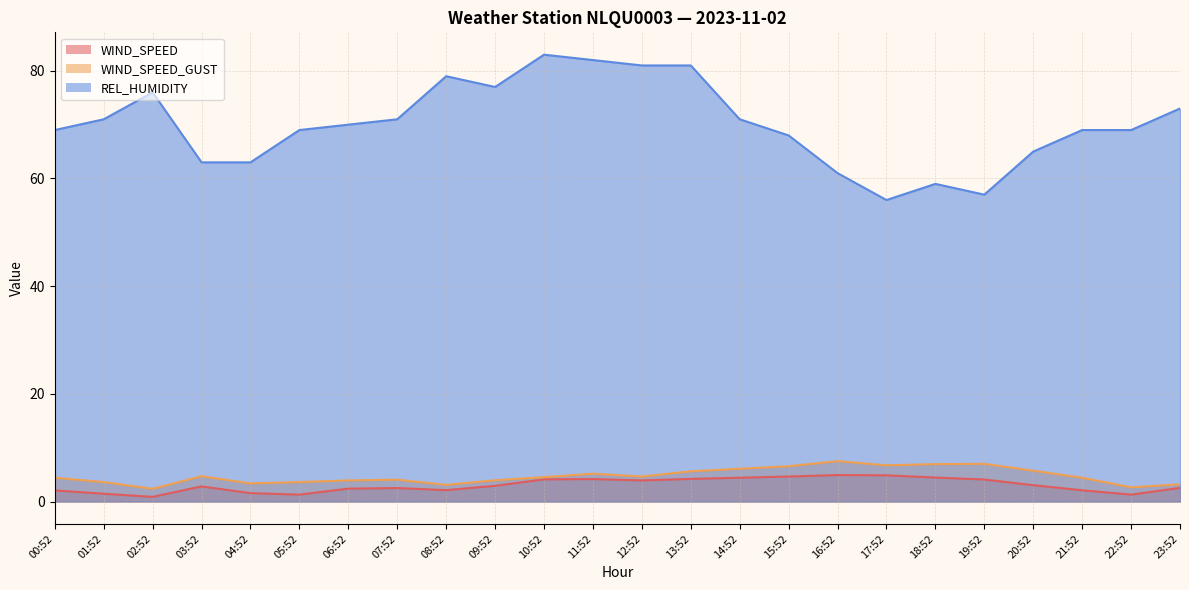

True or false: REL_HUMIDITY has more than 1 interior local peaks.

True